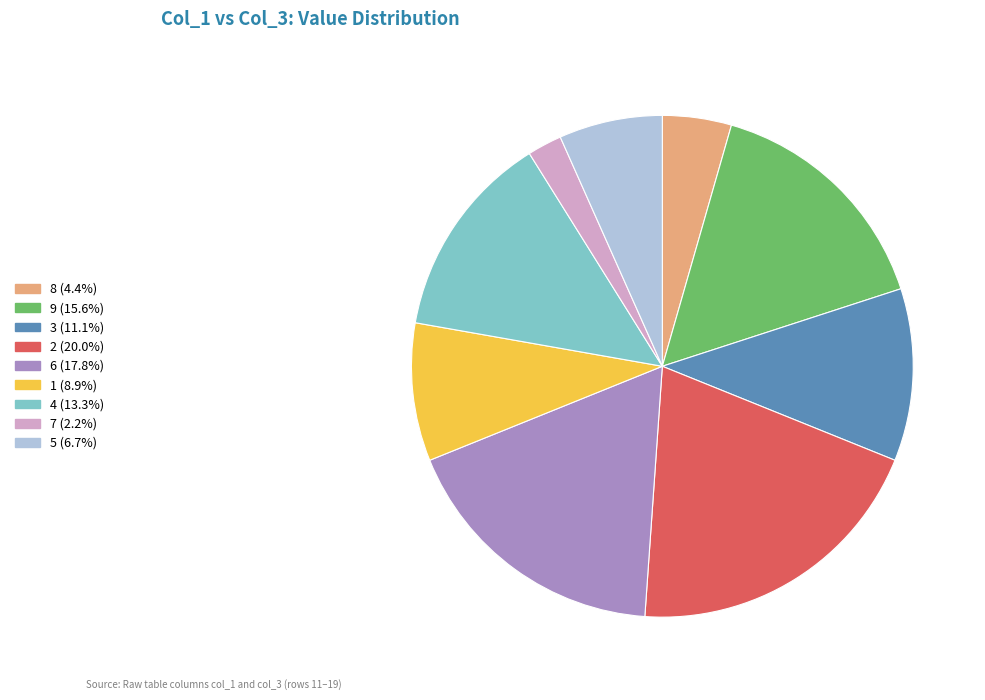

Is there a majority slice in this chart?

No